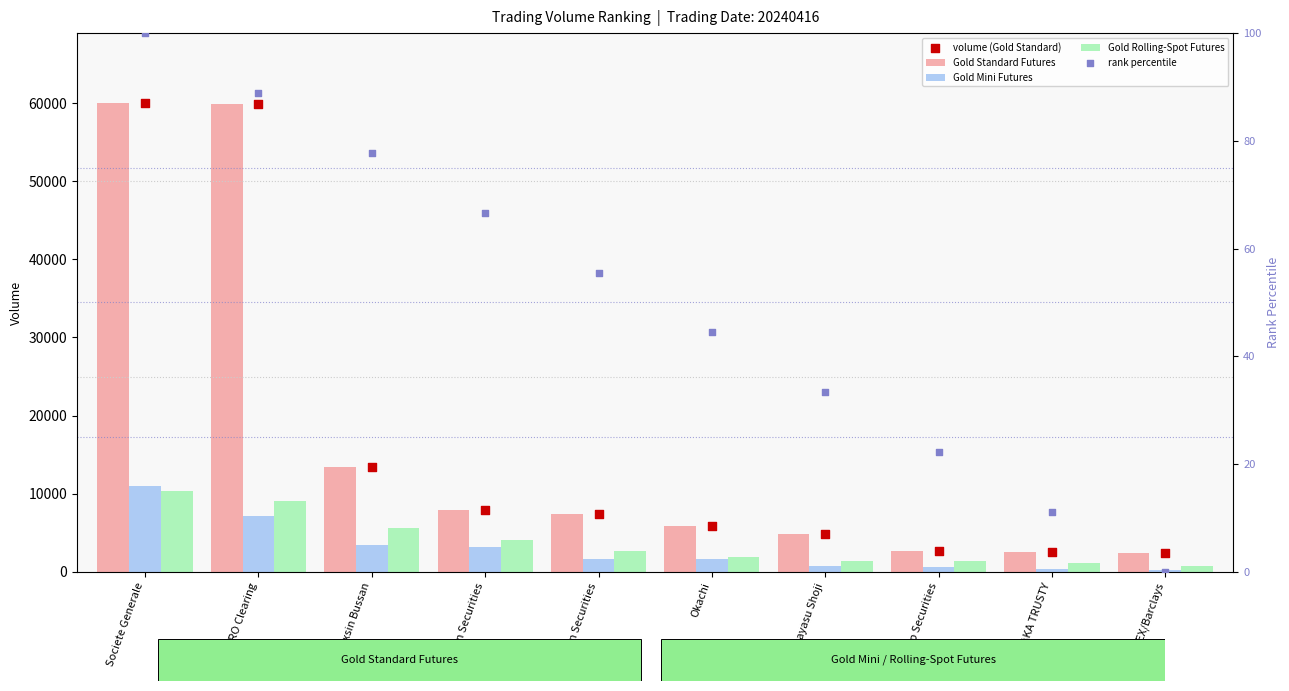

Which series has the largest total across all categories?

Gold Standard Futures